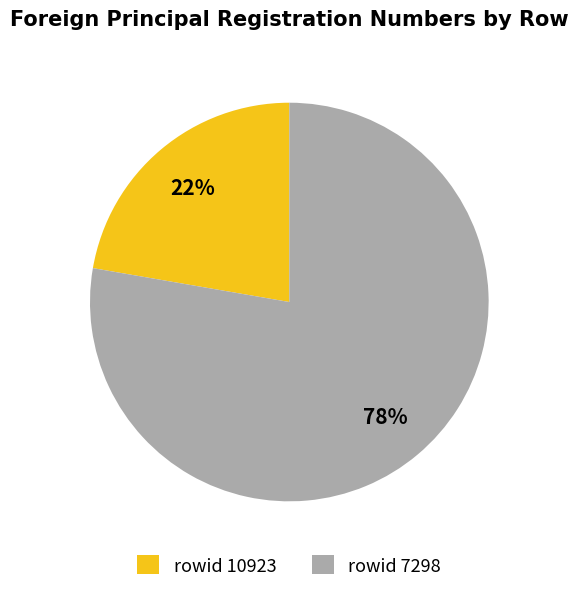

Is it true that rowid 10923 is 22% of the pie?

True